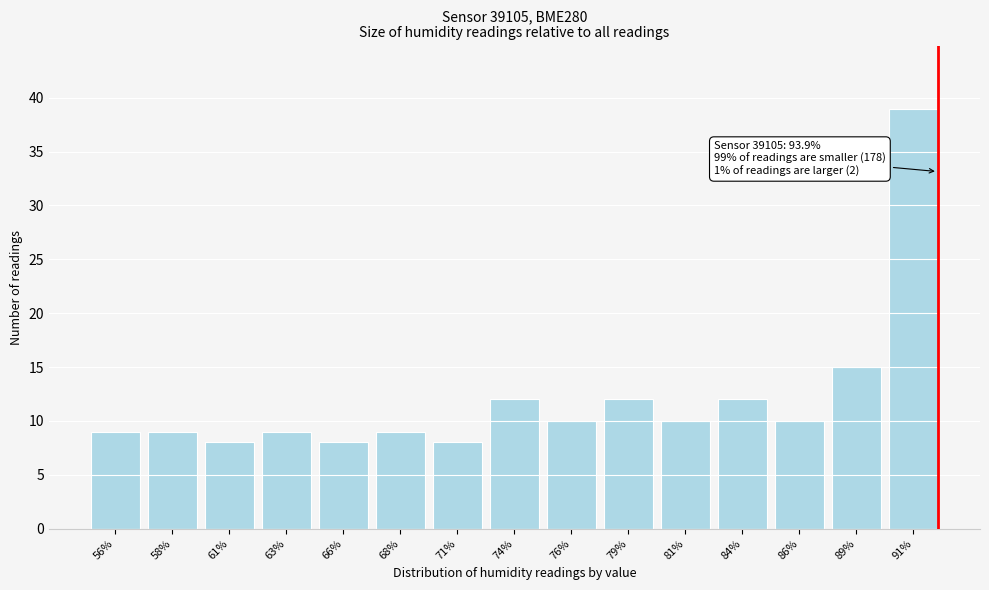

Reading left to right, transcribe all the data shown in this chart.

56%=9	58%=9	61%=8	63%=9	66%=8	68%=9	71%=8	74%=12	76%=10	79%=12	81%=10	84%=12	86%=10	89%=15	91%=39